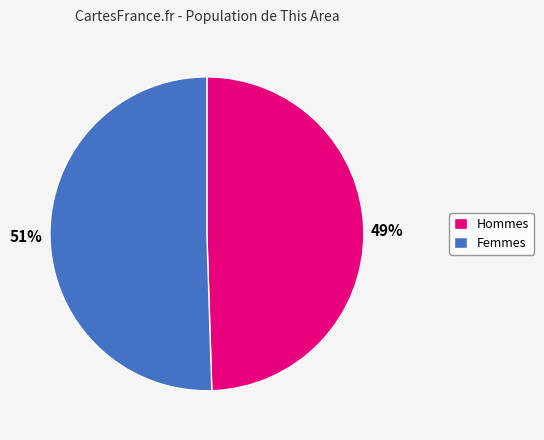

Rank the categories by value from lowest to highest.

Hommes, Femmes